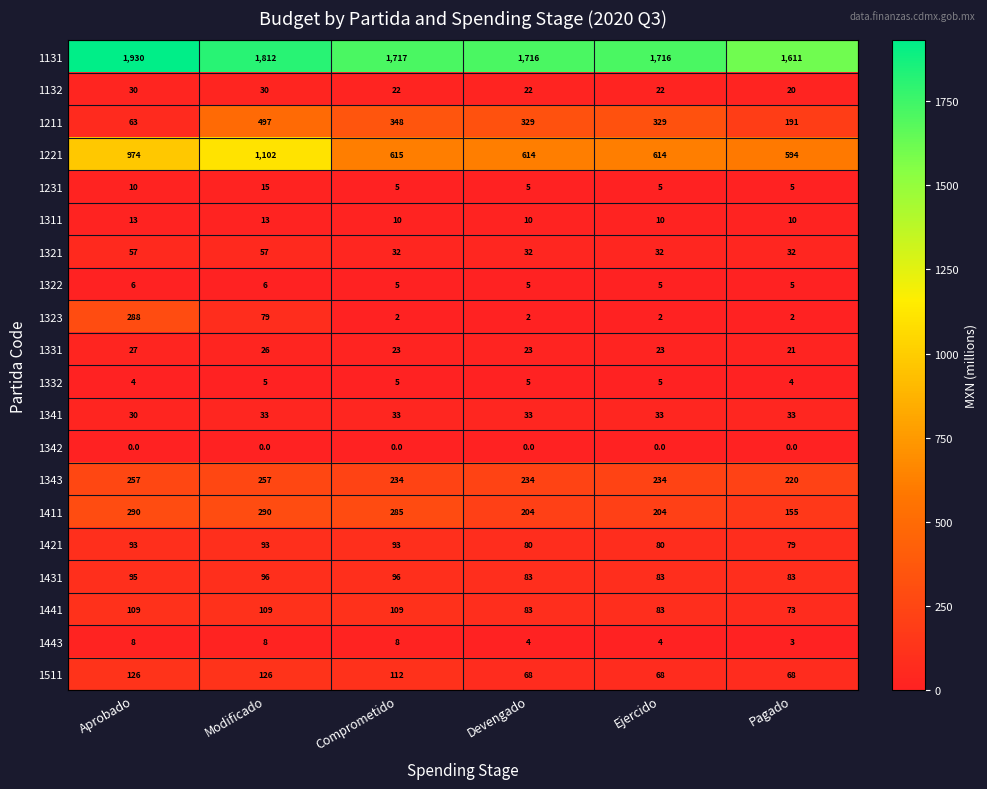

Is it true that 1231 equals 10 at Modificado?

False